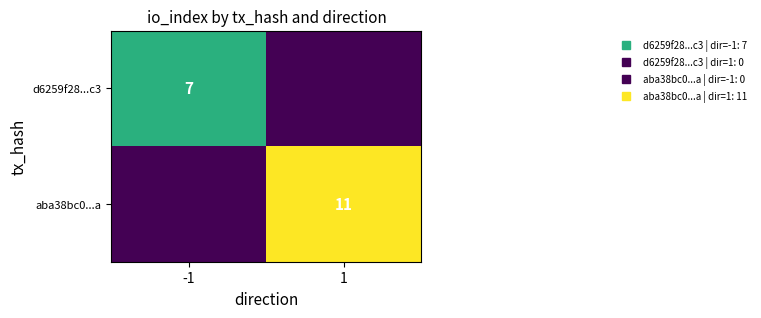

What is the sum of all d6259f28...c3 values?

7